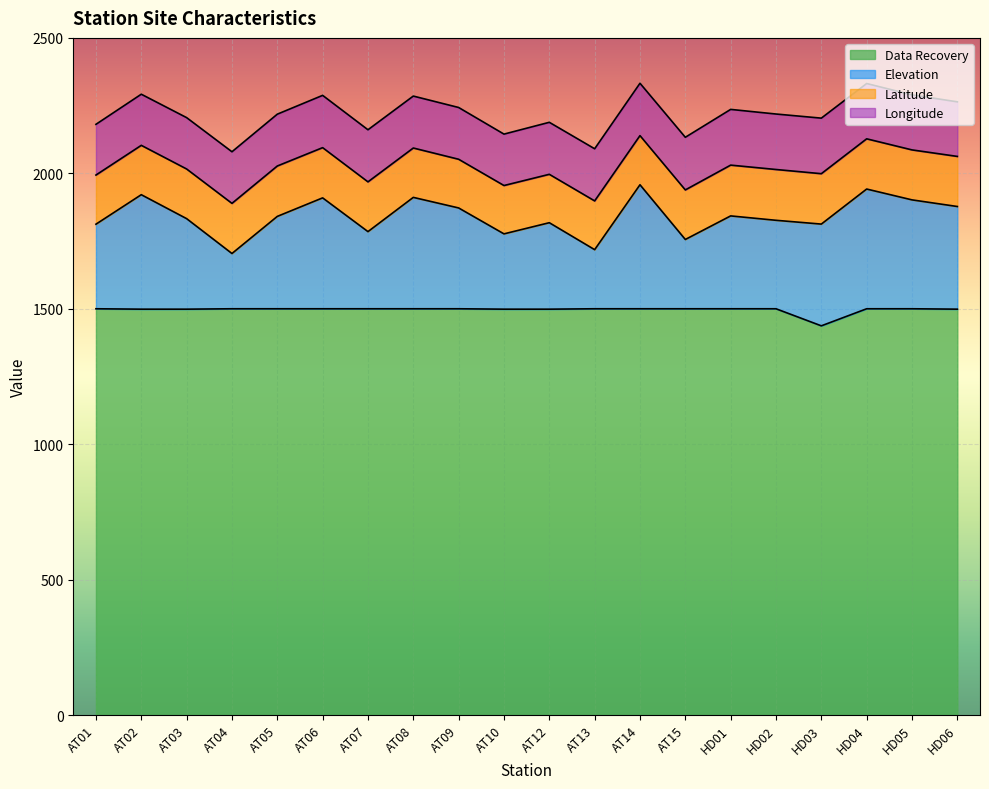

At which category is the sum across all series the highest?

AT14